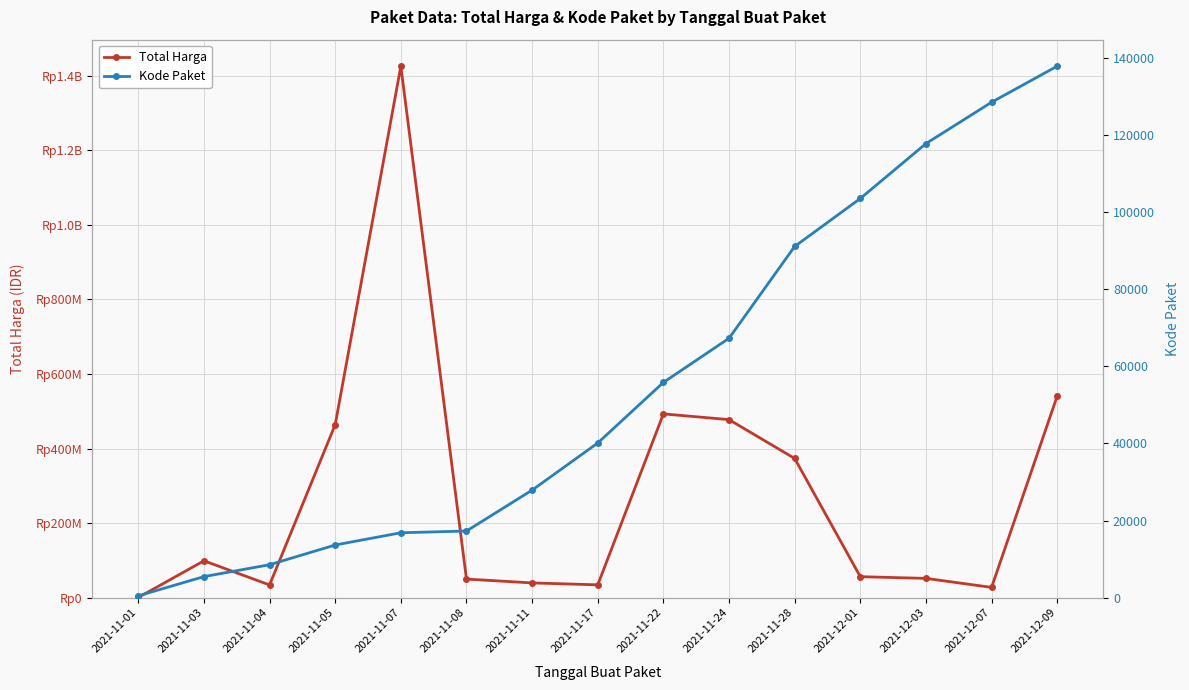

At which category does the chart reach its peak across all series?

2021-11-07